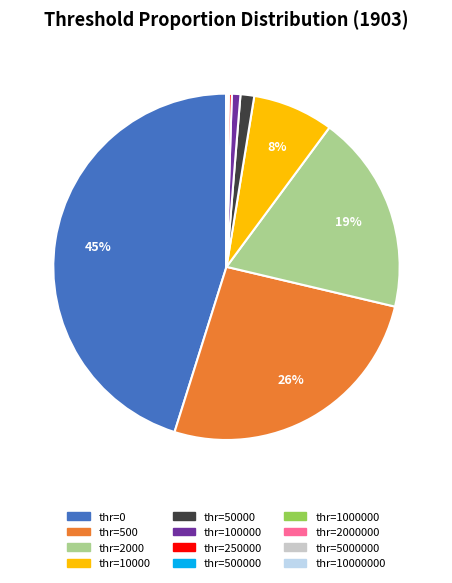

Is there a majority slice in this chart?

No